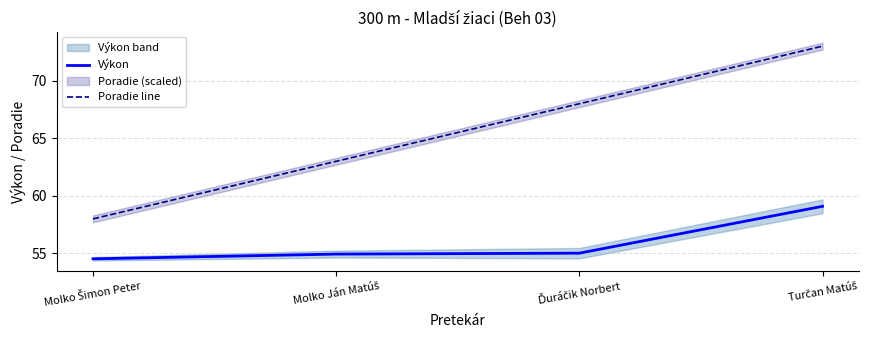

Which has a higher value, Molko Šimon Peter or Molko Ján Matúš?

Molko Ján Matúš